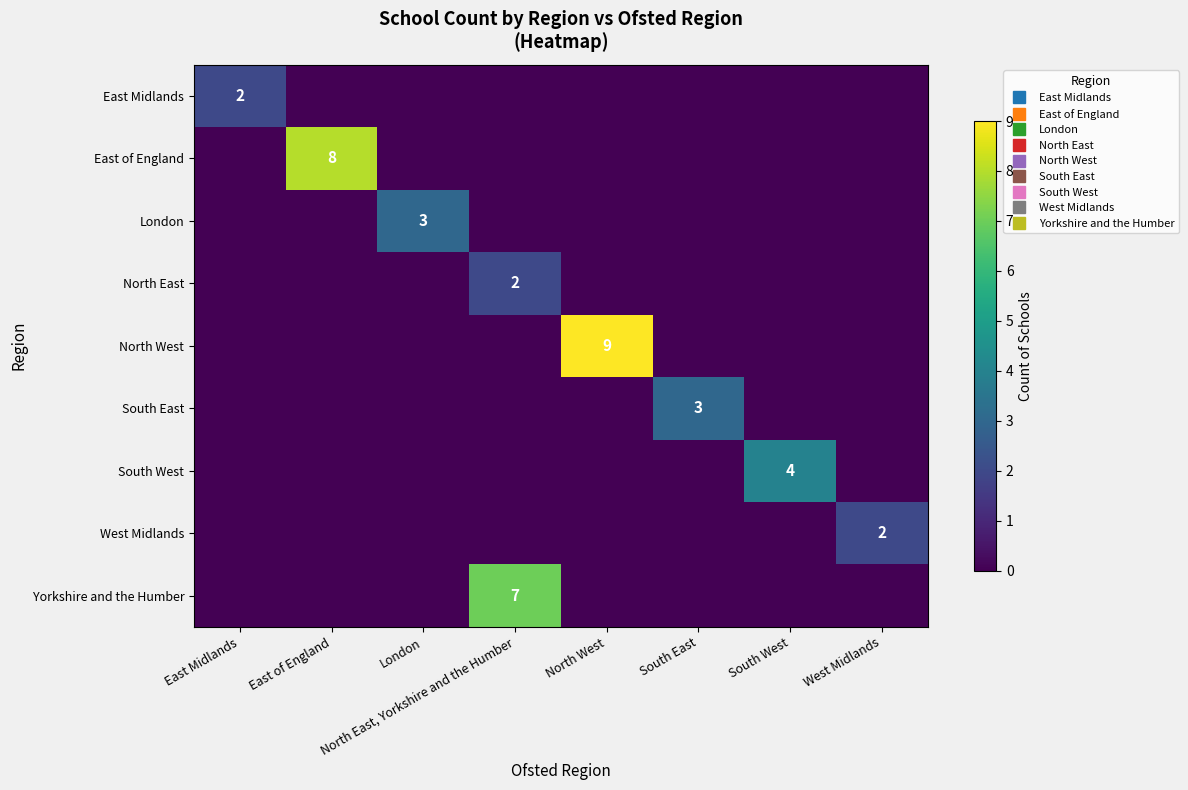

At how many categories does at least one series exceed 8?

1